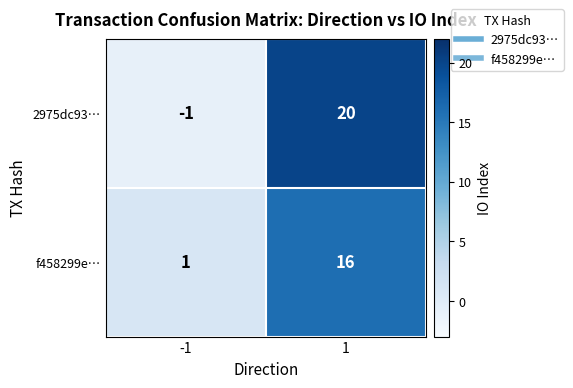

Count the number of categories in the chart.

2